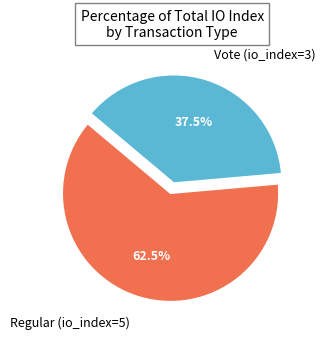

Count the number of slices in the pie.

2